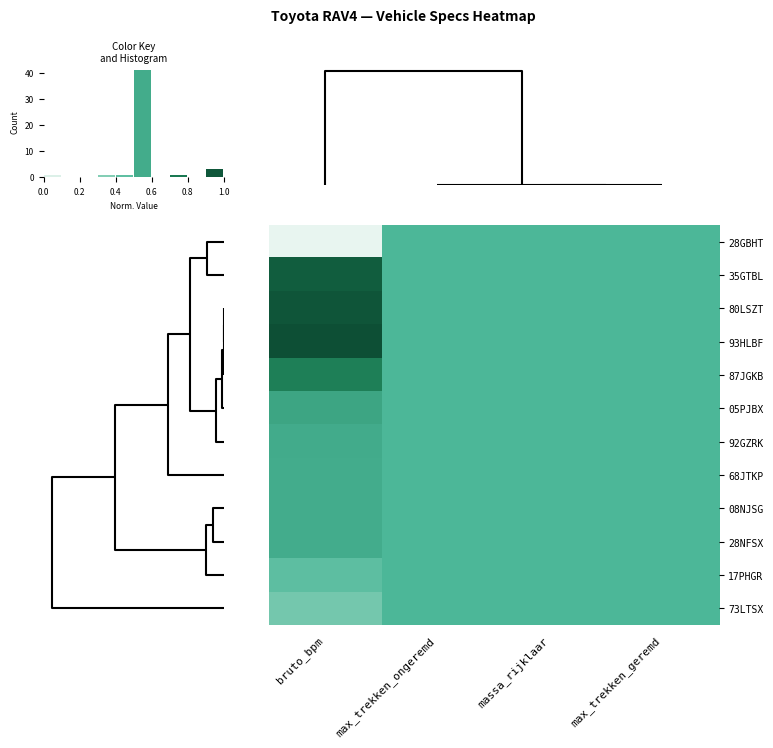

Count the 73LTSX values in the range 0 to 1.

4